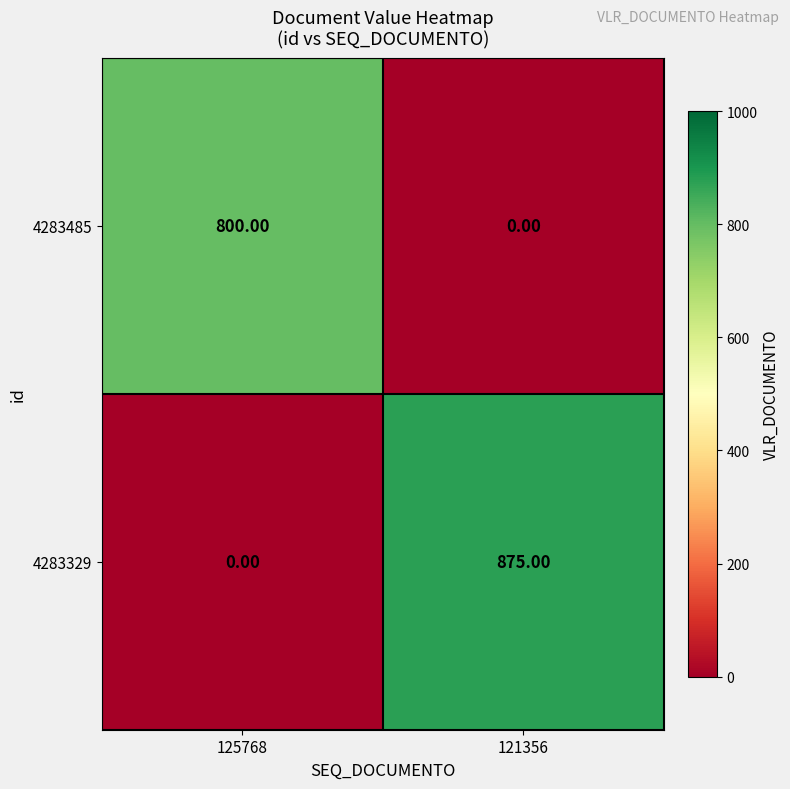

At which category is the sum across all series the highest?

121356